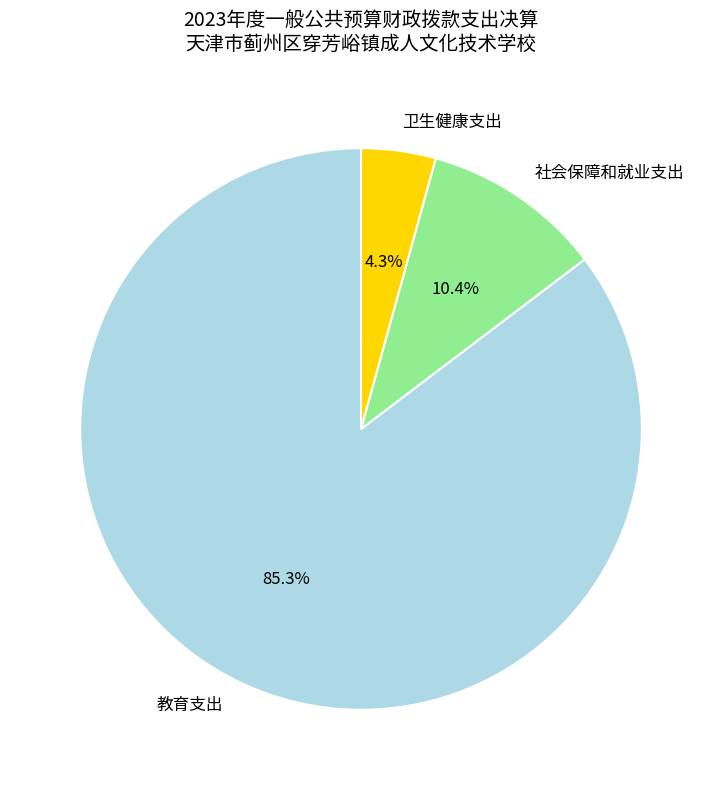

Which category has the smallest portion of the pie?

卫生健康支出